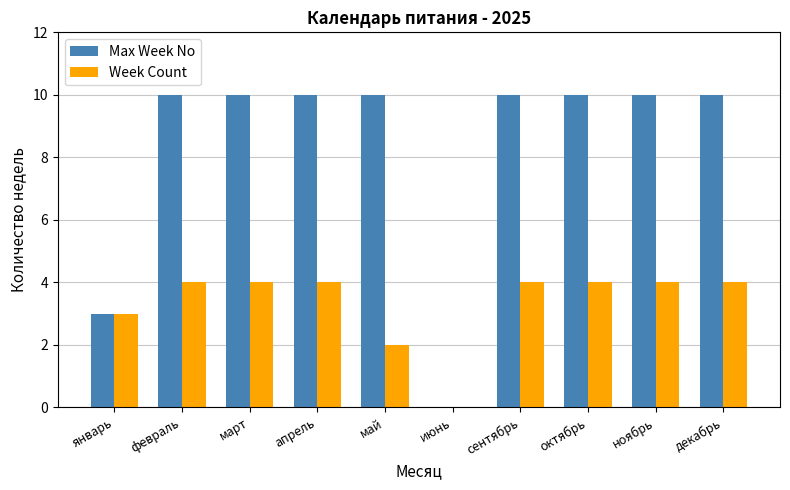

The value of Week Count at июнь is 0. True or false?

True